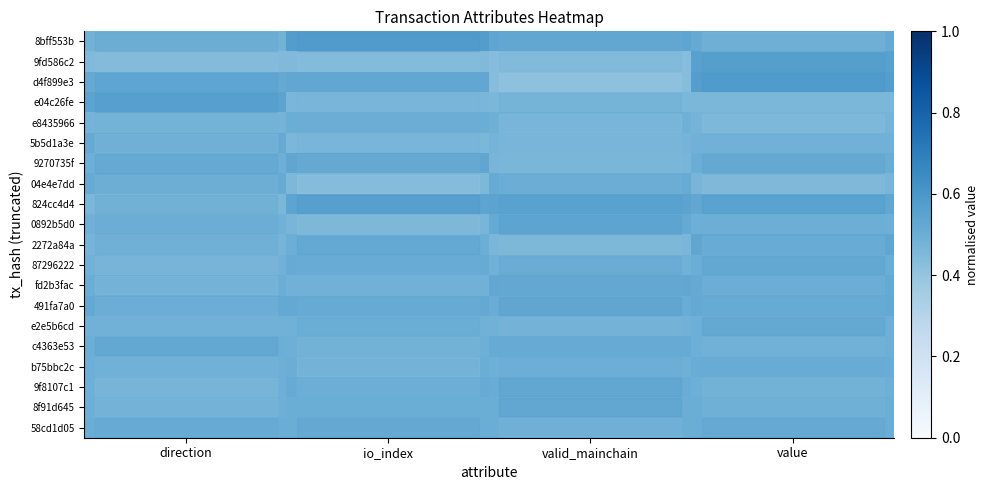

Which series has the largest total across all categories?

row_0